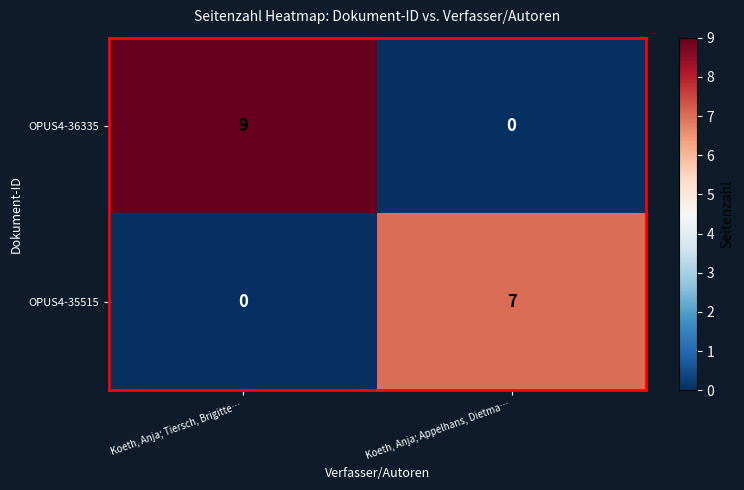

Reading left to right, what are all the values shown in this chart?

OPUS4-36335: Koeth, Anja; Tiersch, Brigitte…=9	Koeth, Anja; Appelhans, Dietma…=0
OPUS4-35515: Koeth, Anja; Tiersch, Brigitte…=0	Koeth, Anja; Appelhans, Dietma…=7